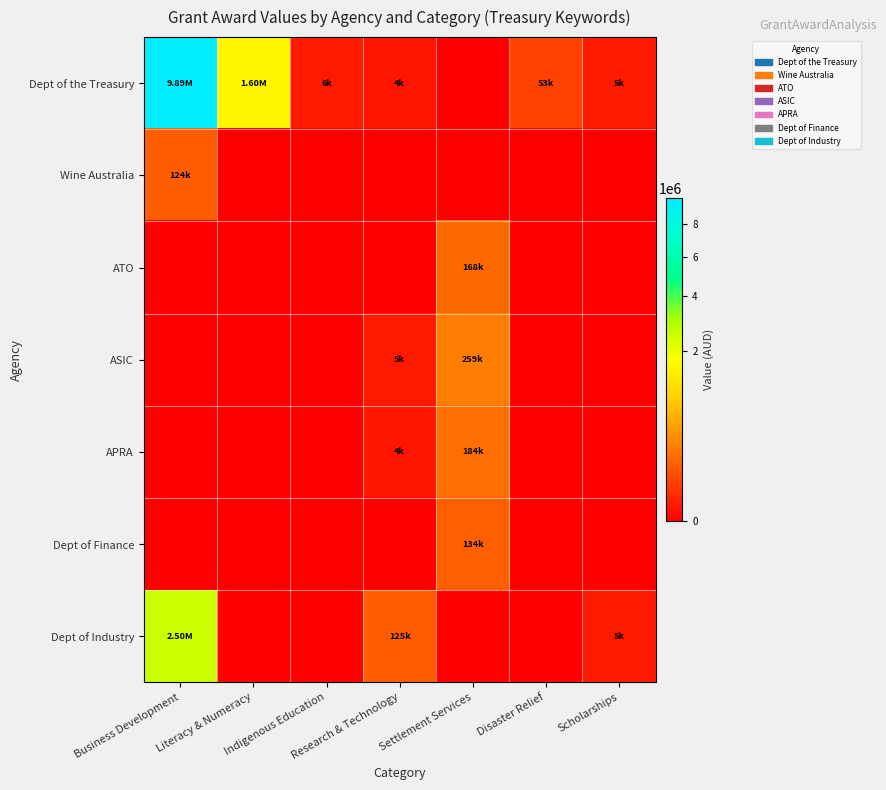

Which label corresponds to the smallest value in the chart?

Settlement Services